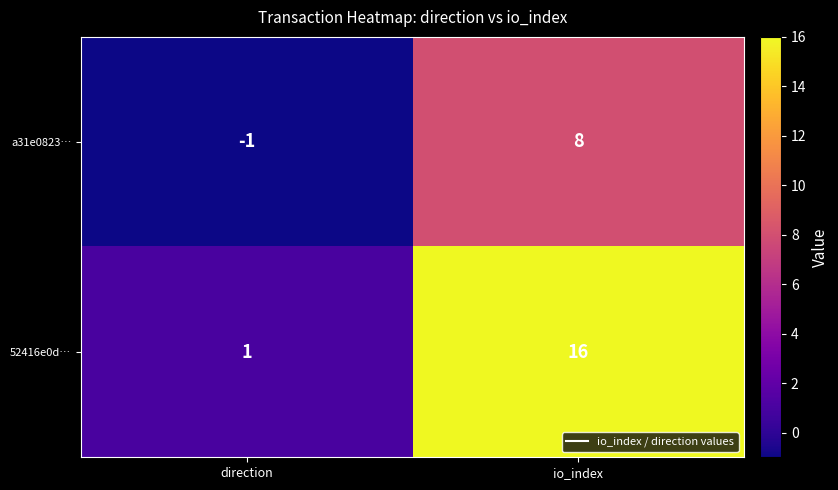

What is the difference between the highest and lowest values at io_index?

8